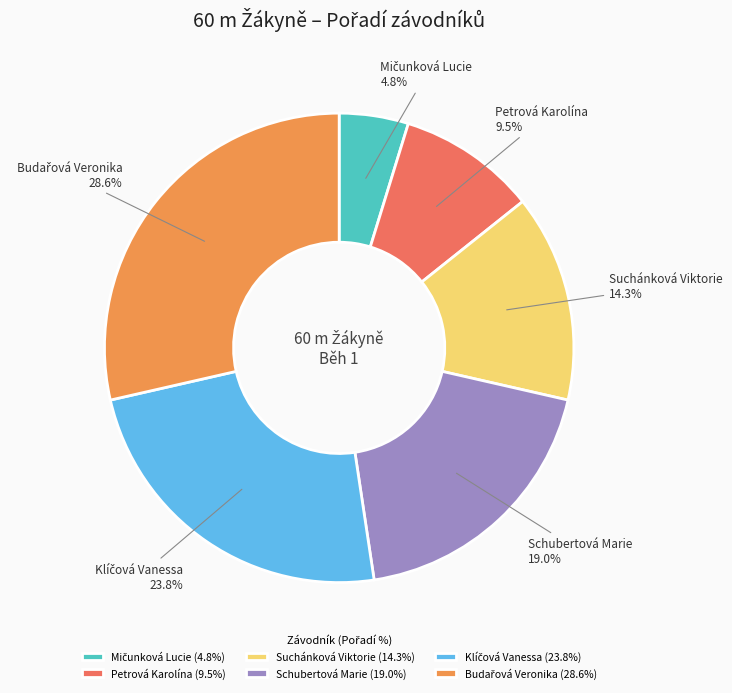

To the nearest percent, what is the combined percentage of Suchánková Viktorie and Schubertová Marie?

33%